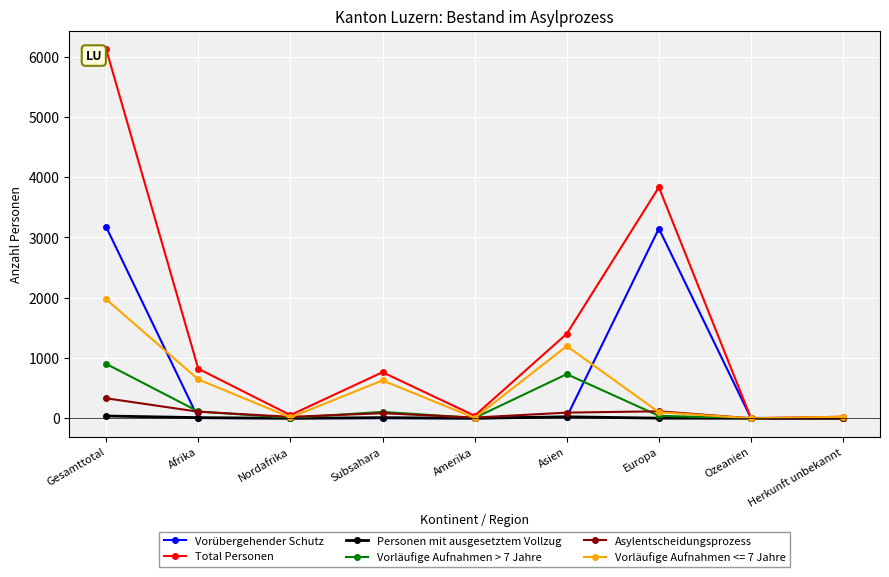

How many lines are shown in the chart?

6